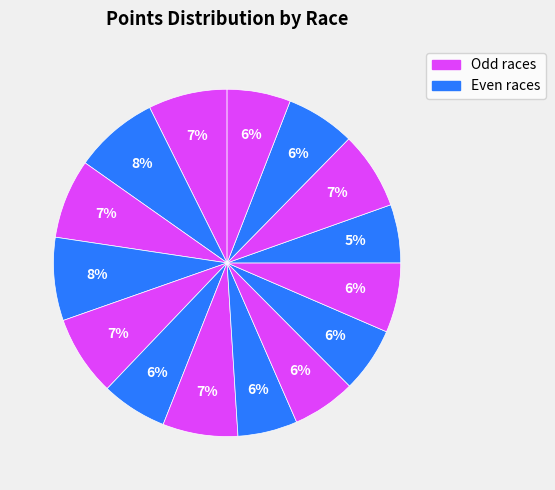

How many segments does this pie chart have?

15